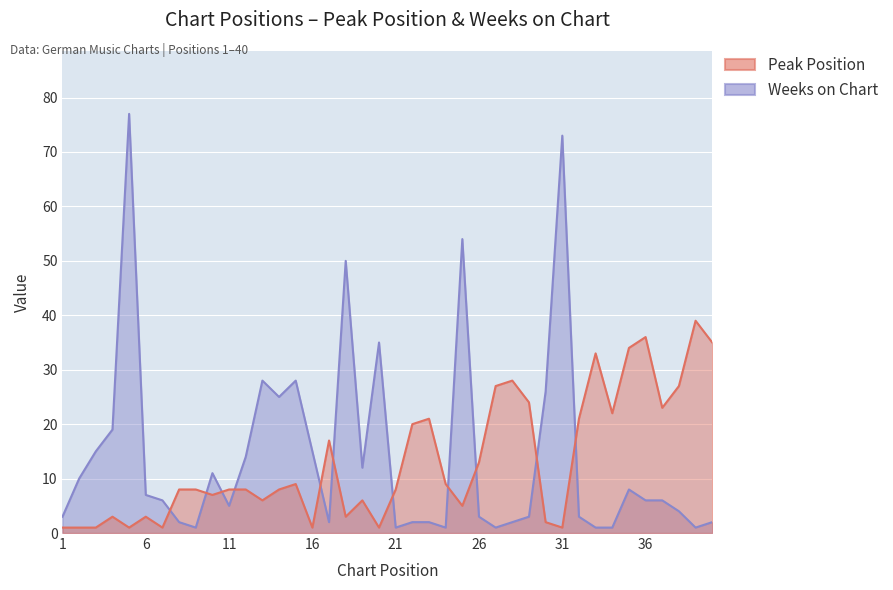

Where do Peak Position and Weeks on Chart first cross each other?

7 and 8